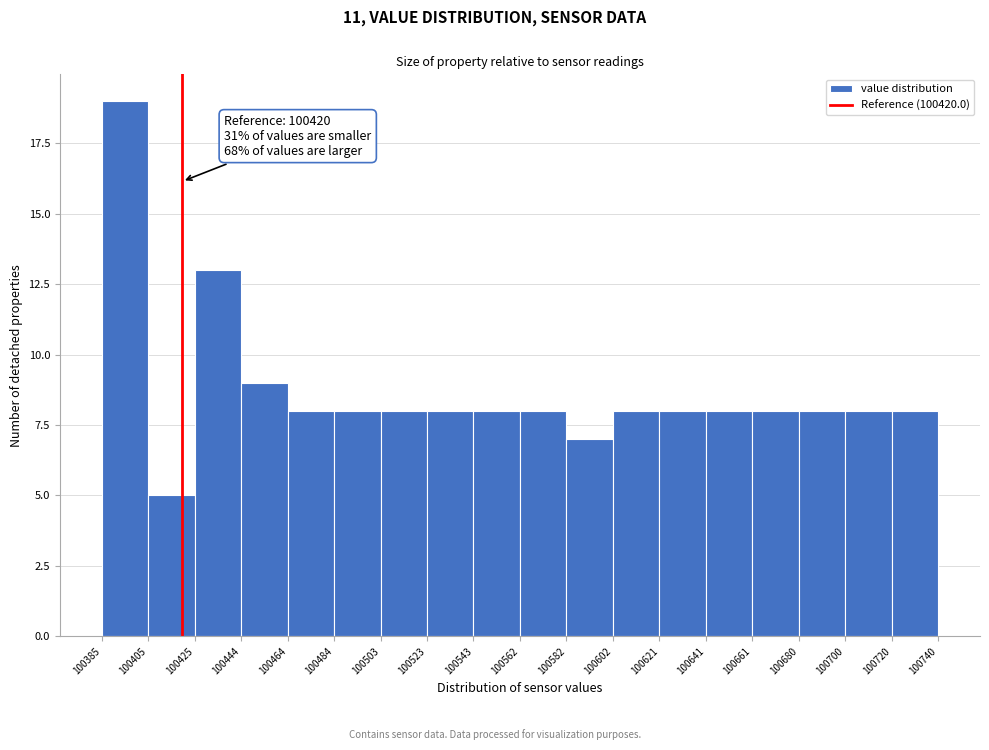

Over which range of the x-axis is the bar tallest?

100385 to 100405